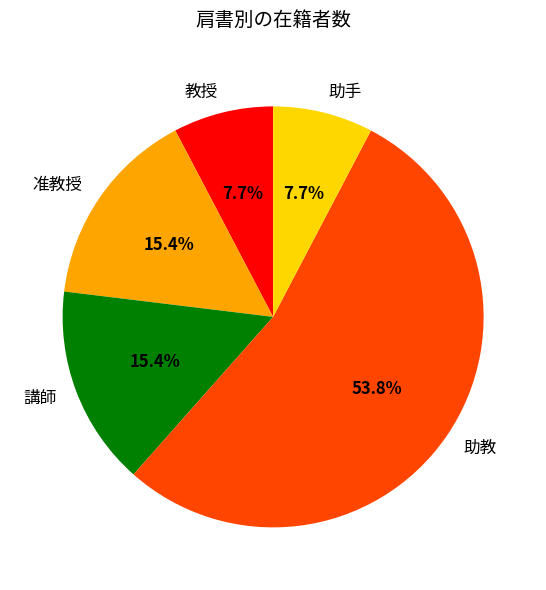

Count the number of slices in the pie.

5